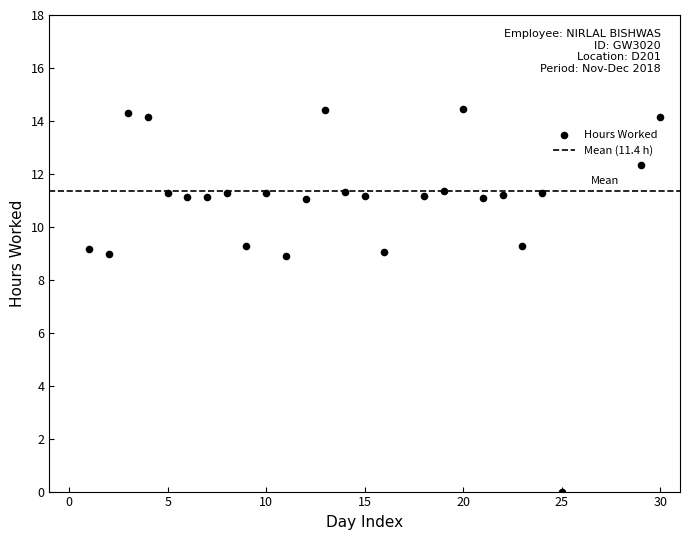

What is the range of X values (max minus min)?

29.0